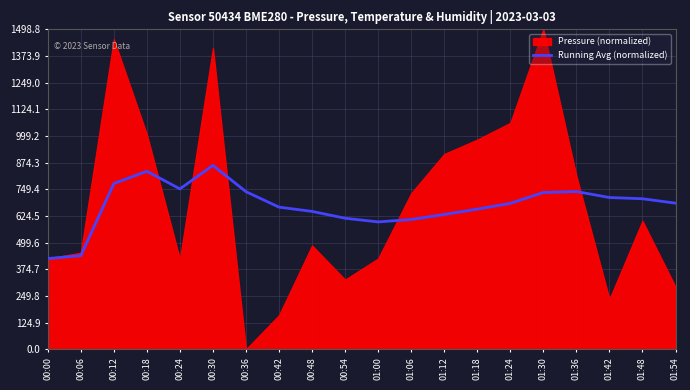

How many lines are shown in the chart?

1